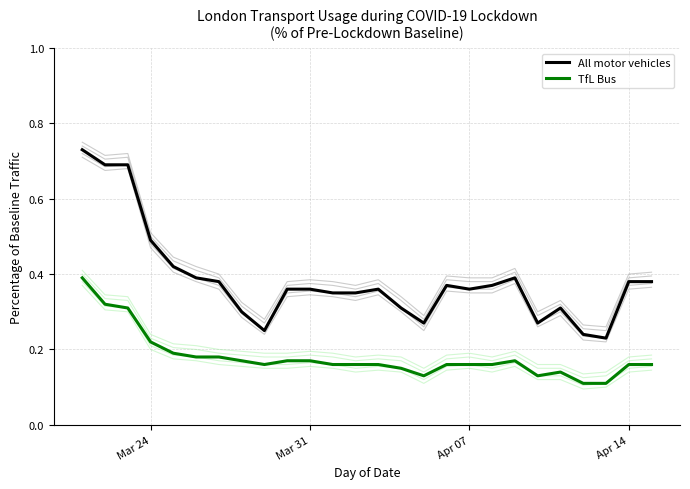

The value of TfL Bus at Apr 14 is 0.3. True or false?

False